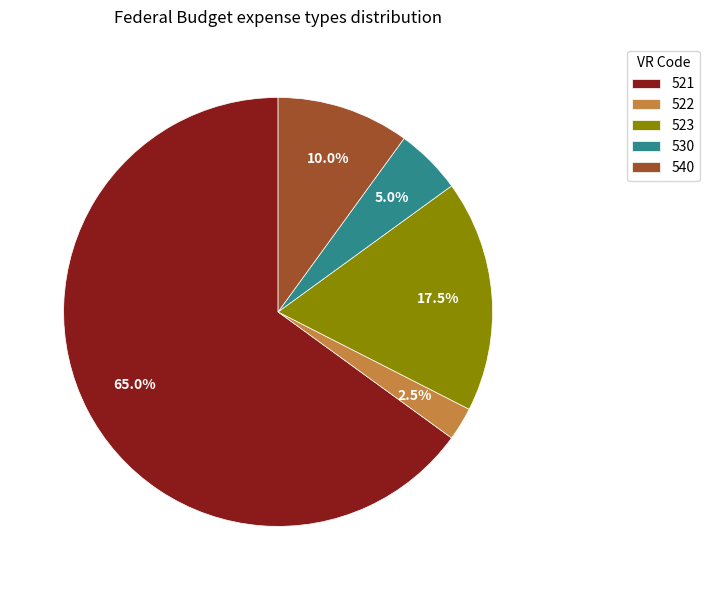

What is the ratio of the value at 523 to the value at 530?

3.5